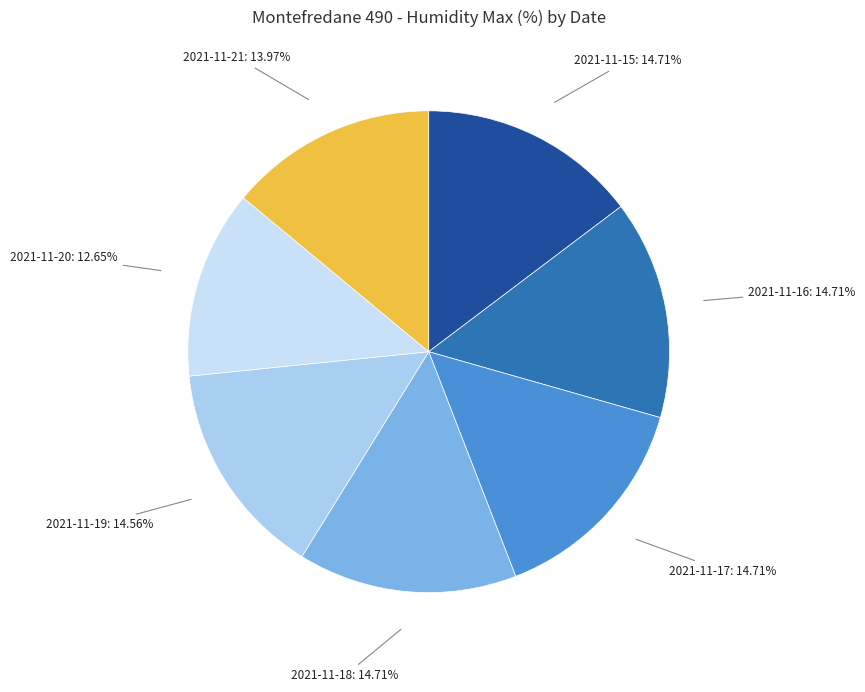

How many segments does this pie chart have?

7